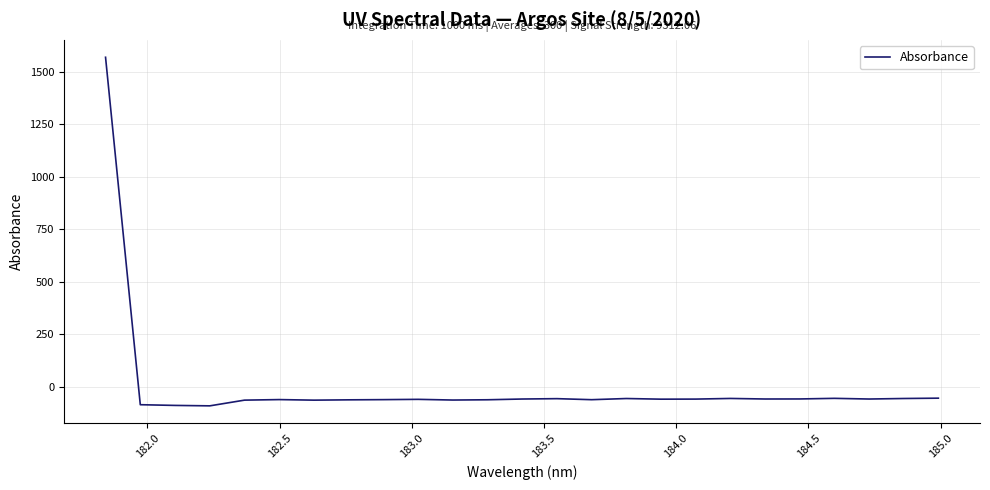

What is the difference between the maximum and minimum values?

1659.5